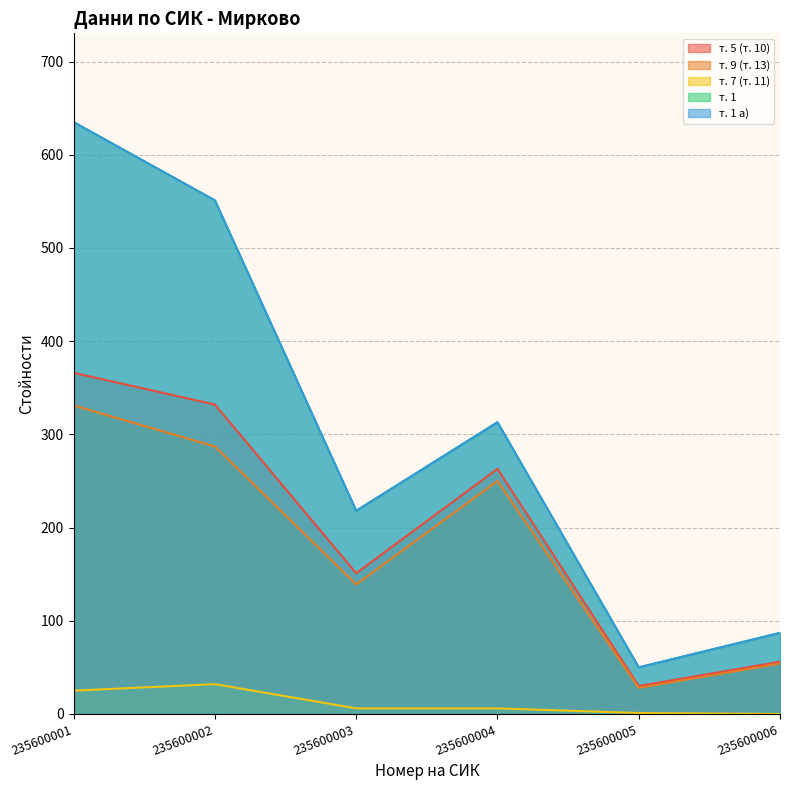

The т. 9 (т. 13) series shows 102 at 235600002. True or false?

False